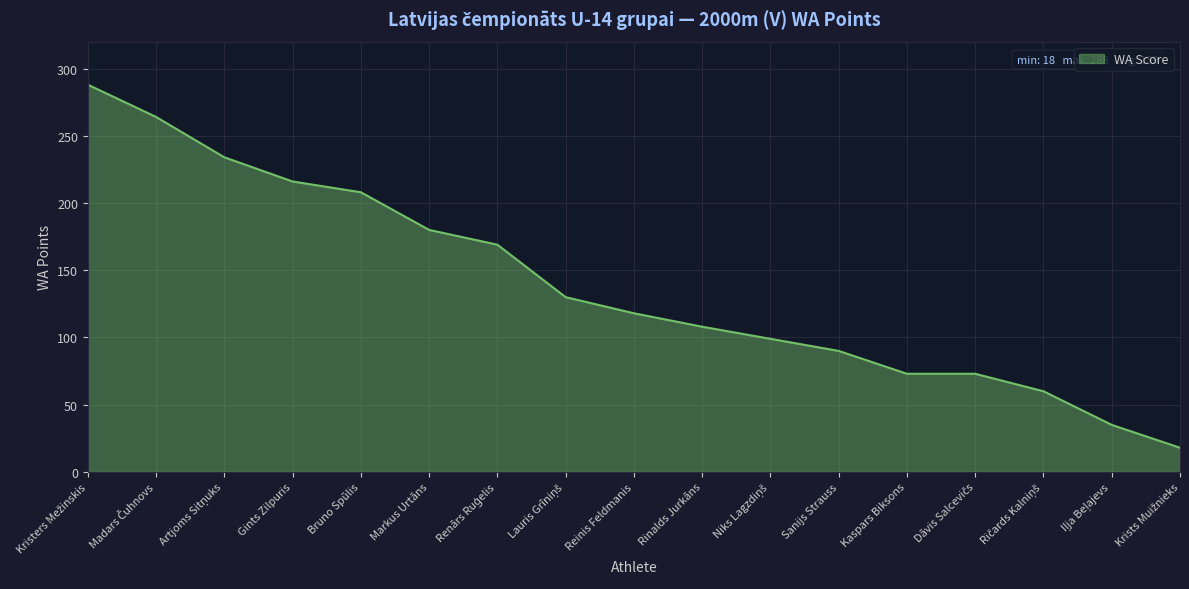

What is the smallest value displayed?

18